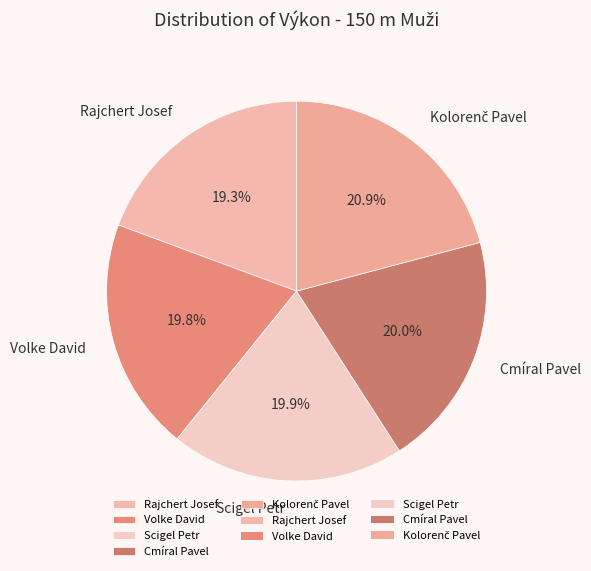

Does any single category account for the majority?

No